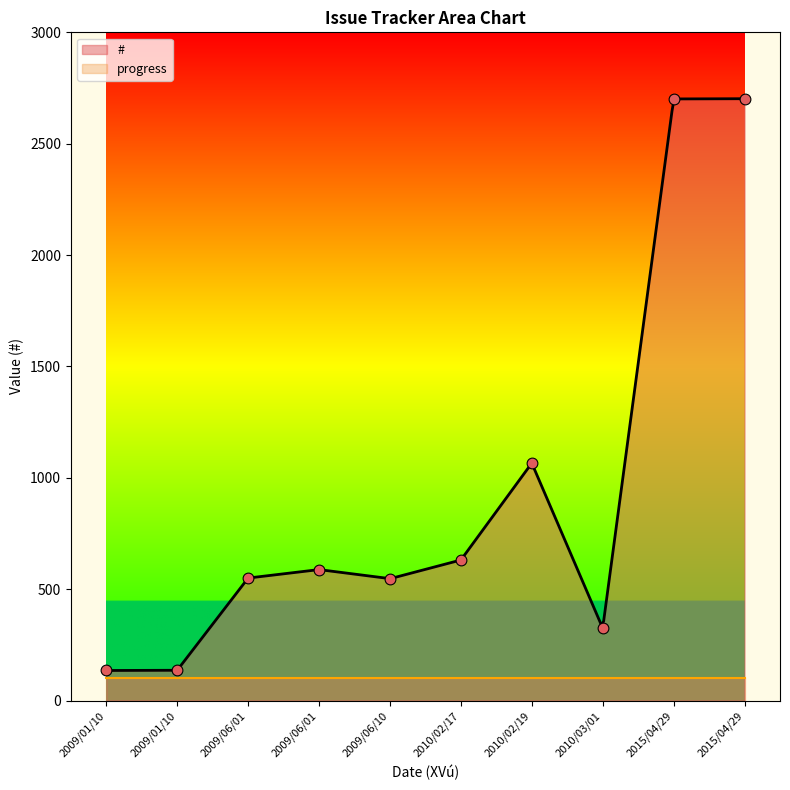

Which series reaches the minimum Y coordinate?

progress